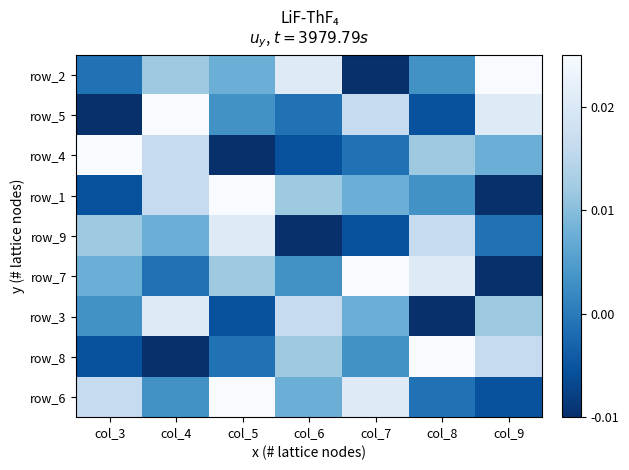

How many negative values does the row_6 series have?

2